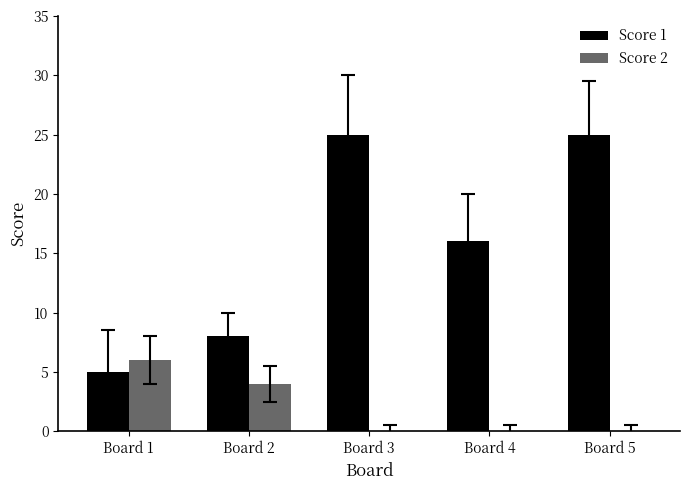

At which label is Score 1 closest to 15?

Board 4